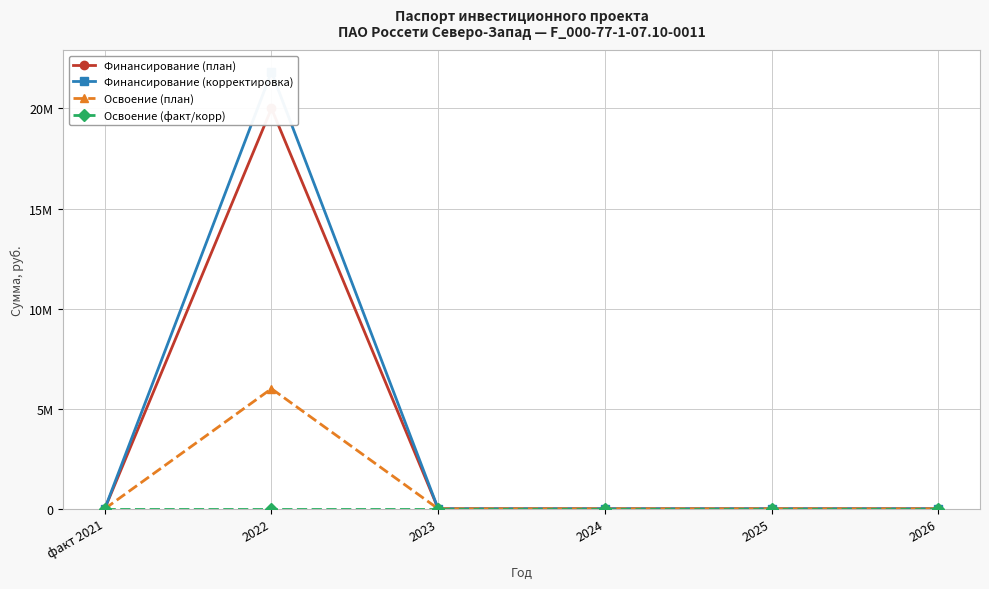

True or false: Финансирование (план) and Финансирование (корректировка) cross at least once.

False